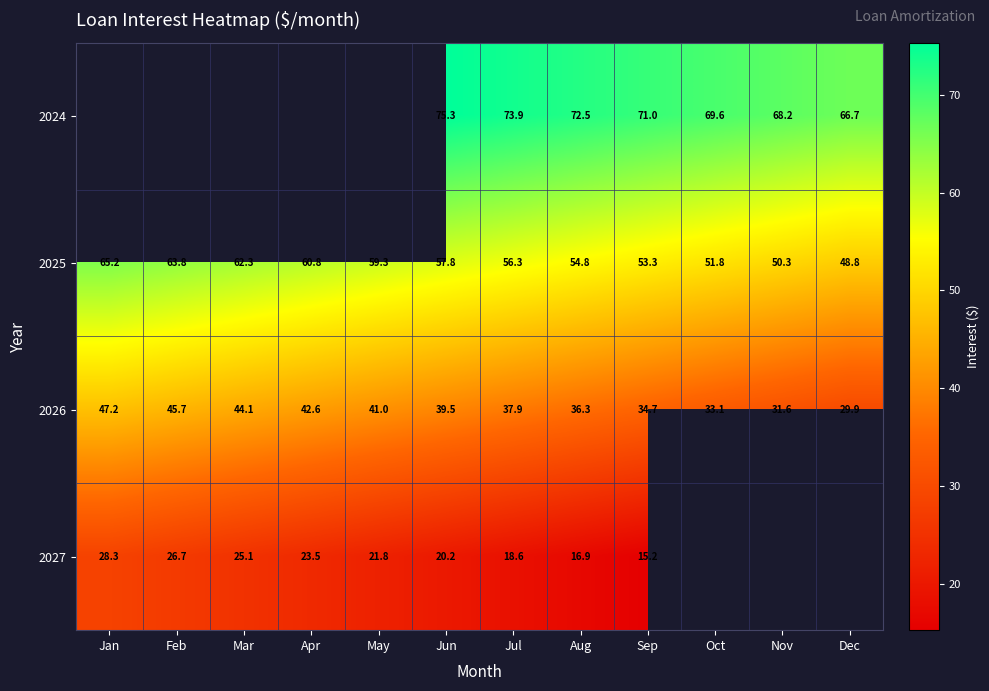

Which has a higher value, Jun or May?

May